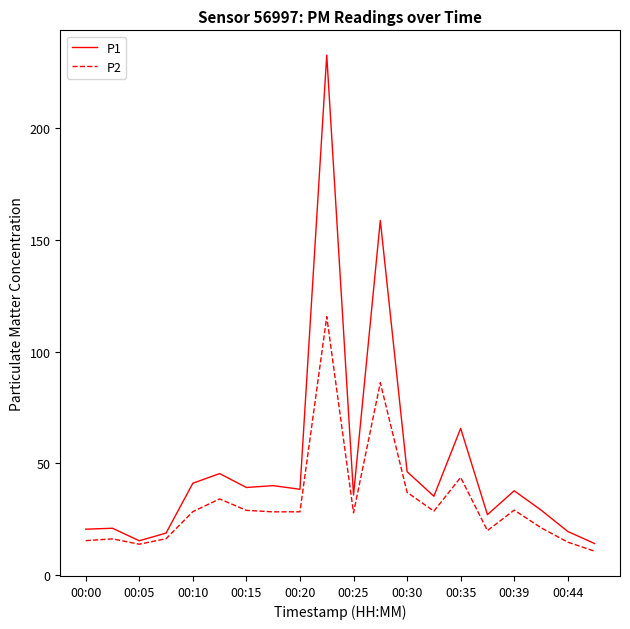

List the series in order of their overall mean, highest first.

P1, P2